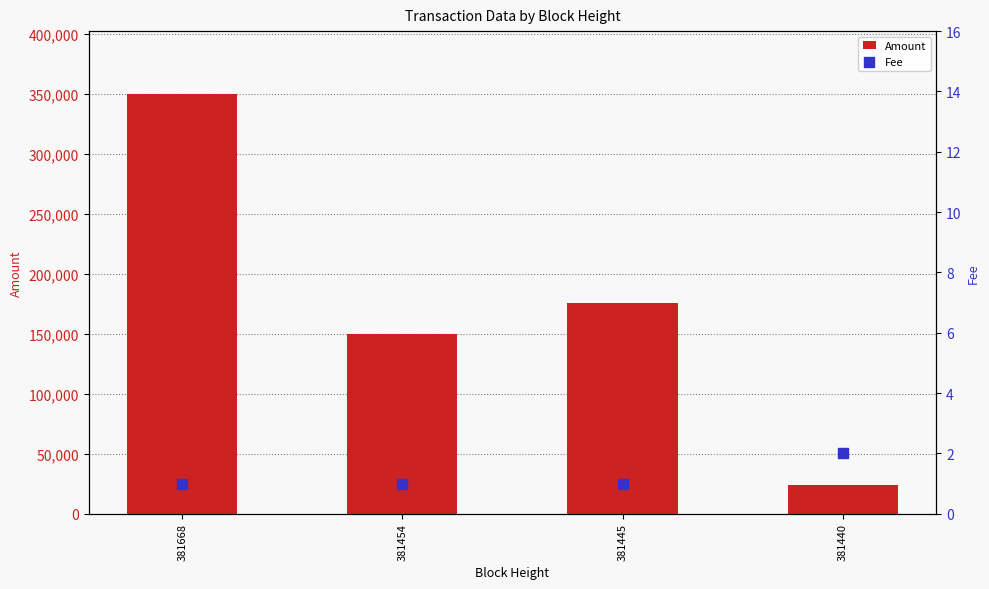

Which series reaches the minimum Y coordinate?

Fee